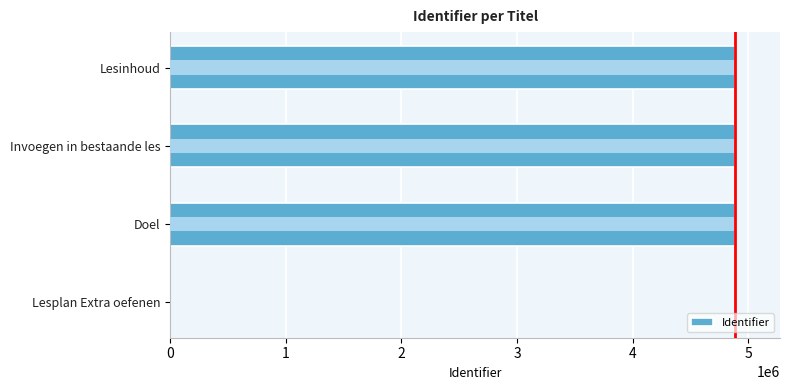

What is the average value?

3664173